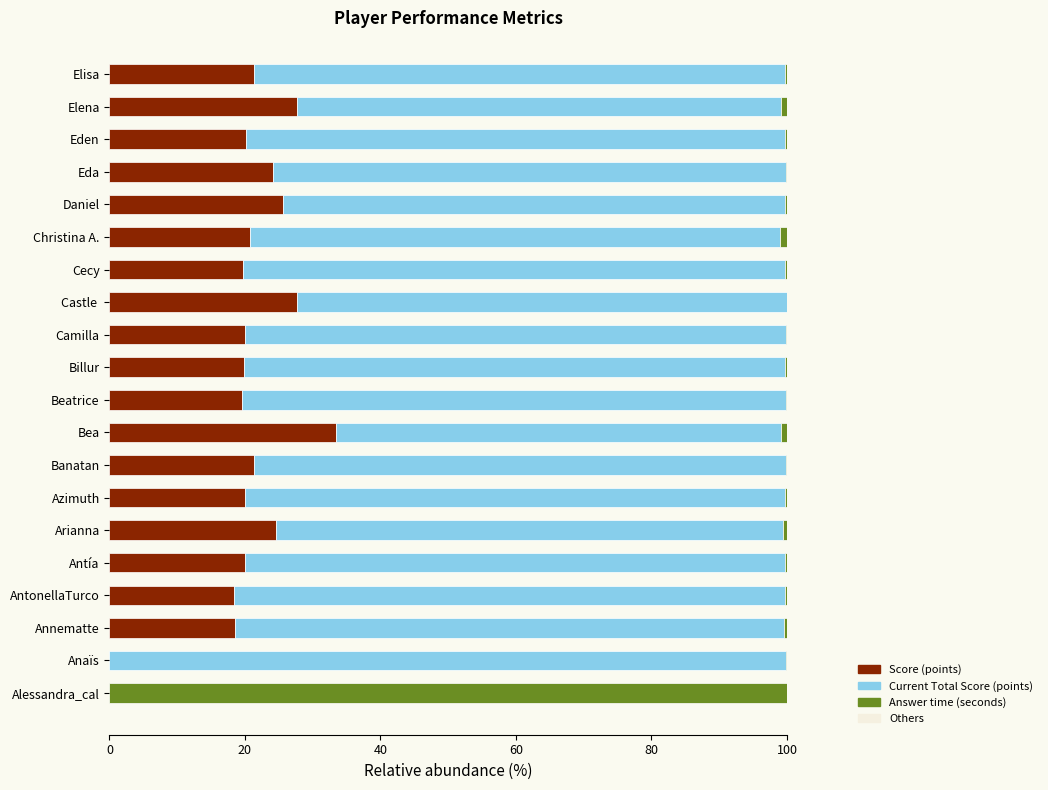

True or false: Score (points) has a value of 35.2 at Banatan.

False